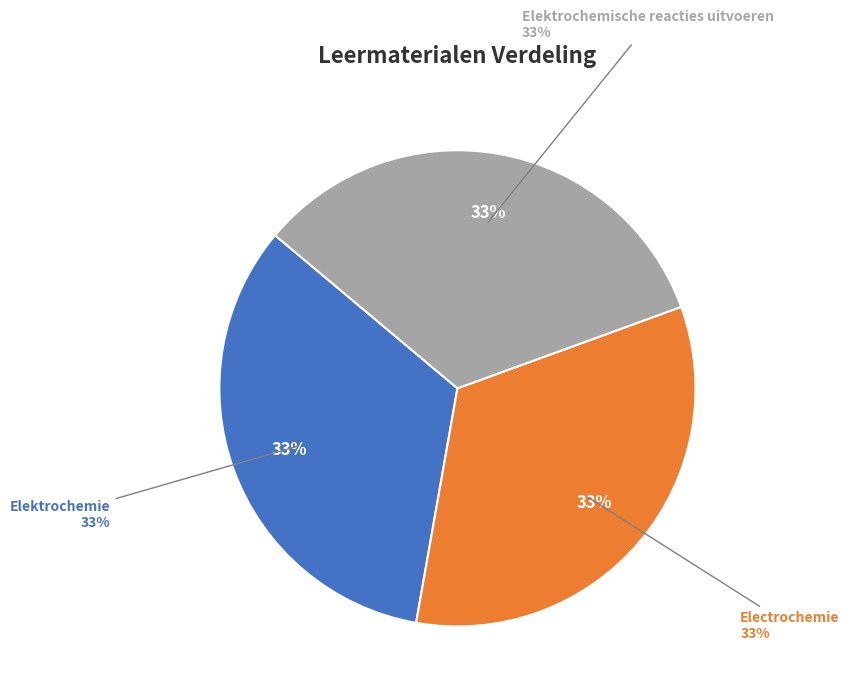

What is the smallest slice in the pie chart?

Elektrochemie